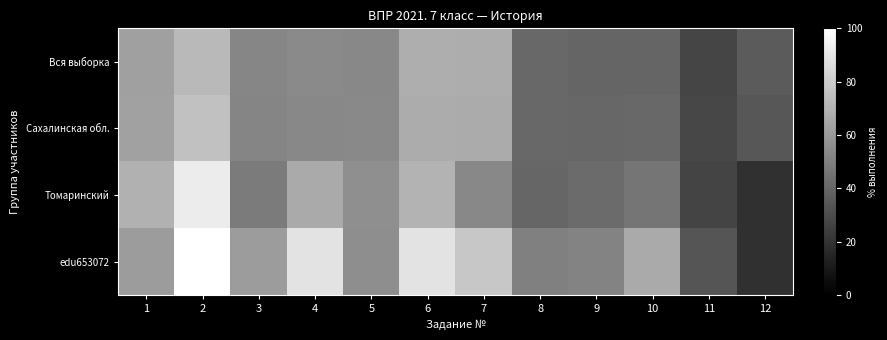

Reading left to right, list all the values displayed in this chart.

Вся выборка: 1=62.6	2=72.6	3=52.6	4=54.1	5=53.2	6=68.0	7=67.9	8=40.8	9=39.6	10=39.6	11=27.3	12=35.8
Сахалинская обл.: 1=63.2	2=75.6	3=52.3	4=53.3	5=53.7	6=67.5	7=66.9	8=40.9	9=40.6	10=40.9	11=28.0	12=34.3
Томаринский: 1=69.4	2=92.2	3=48.3	4=66.7	5=56.1	6=70.0	7=53.3	8=40.0	9=41.9	10=45.9	11=26.7	12=19.4
edu653072: 1=61.1	2=100.0	3=61.1	4=88.9	5=55.6	6=88.9	7=77.8	8=50.0	9=51.9	10=66.7	11=33.3	12=19.4